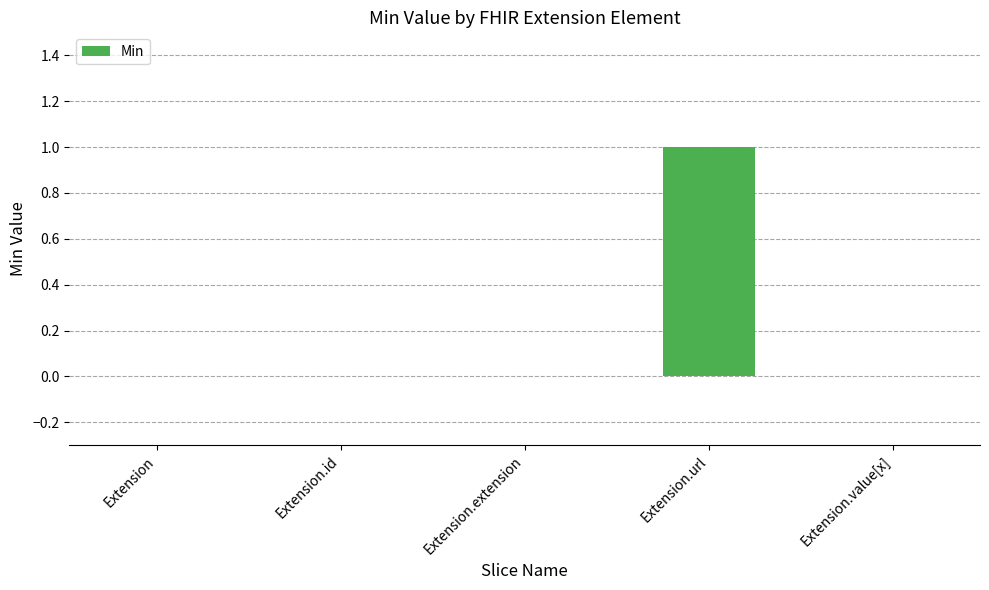

What is the change in value from Extension to Extension.url?

+1